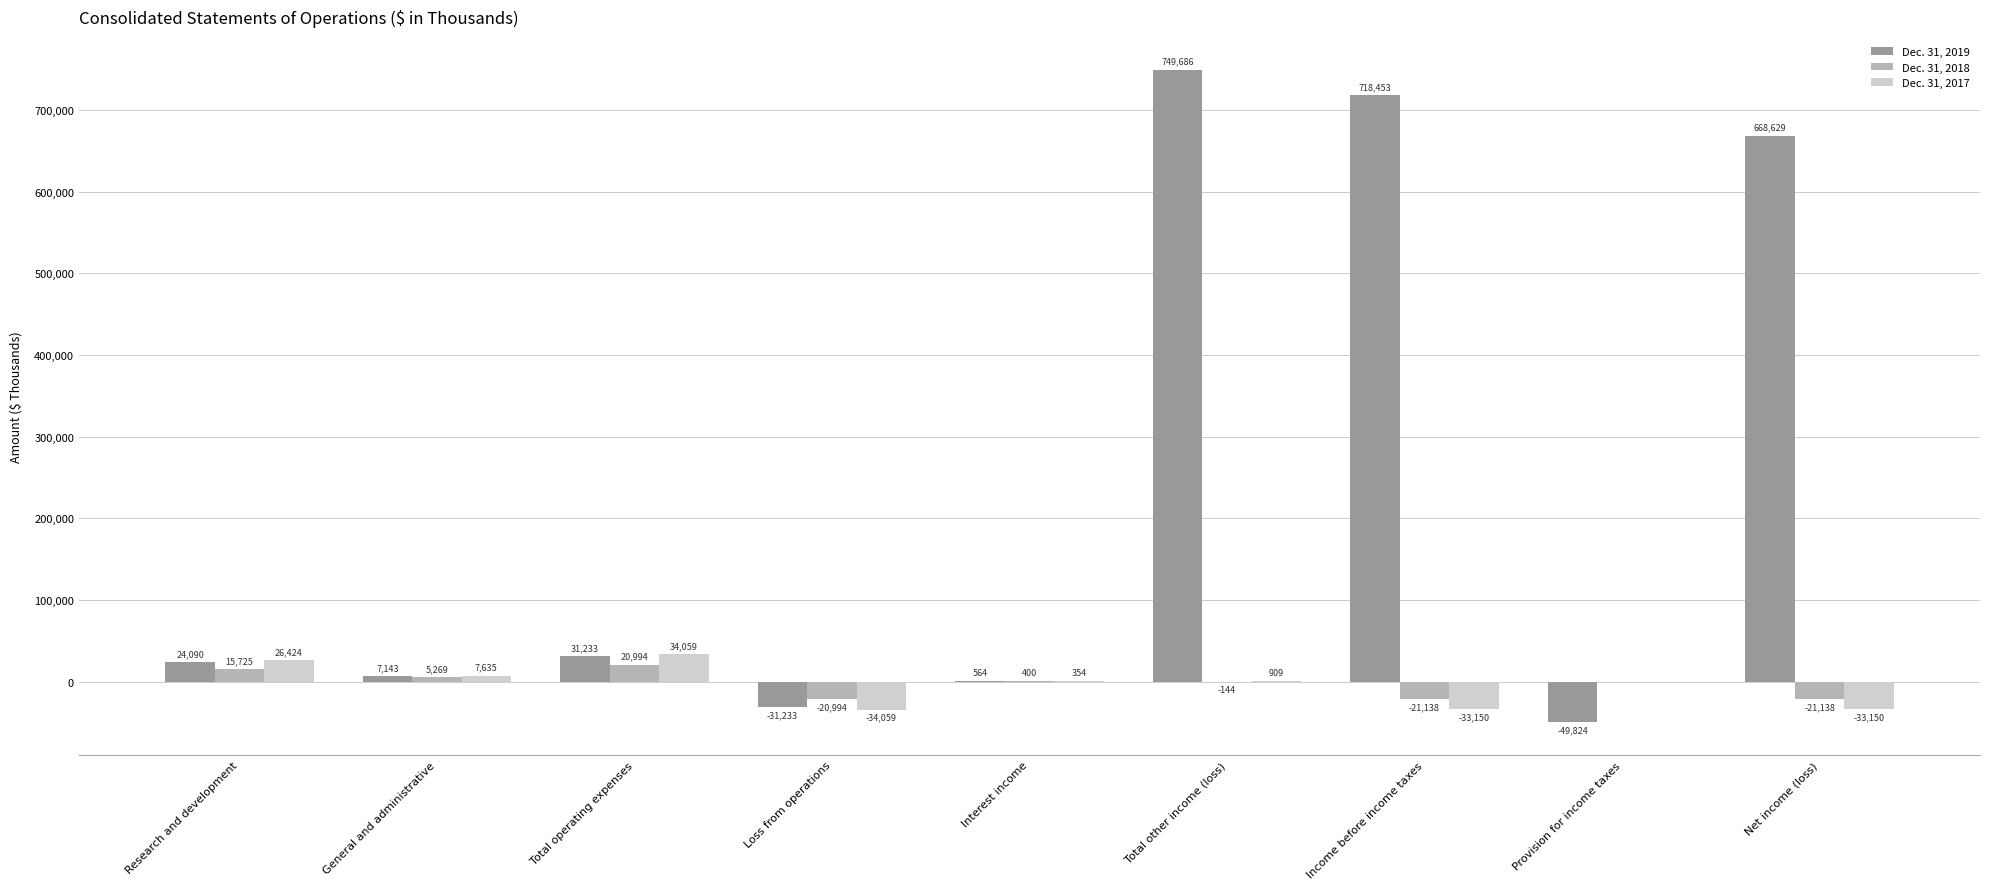

What is the sum of all Dec. 31, 2019 values?

2118741